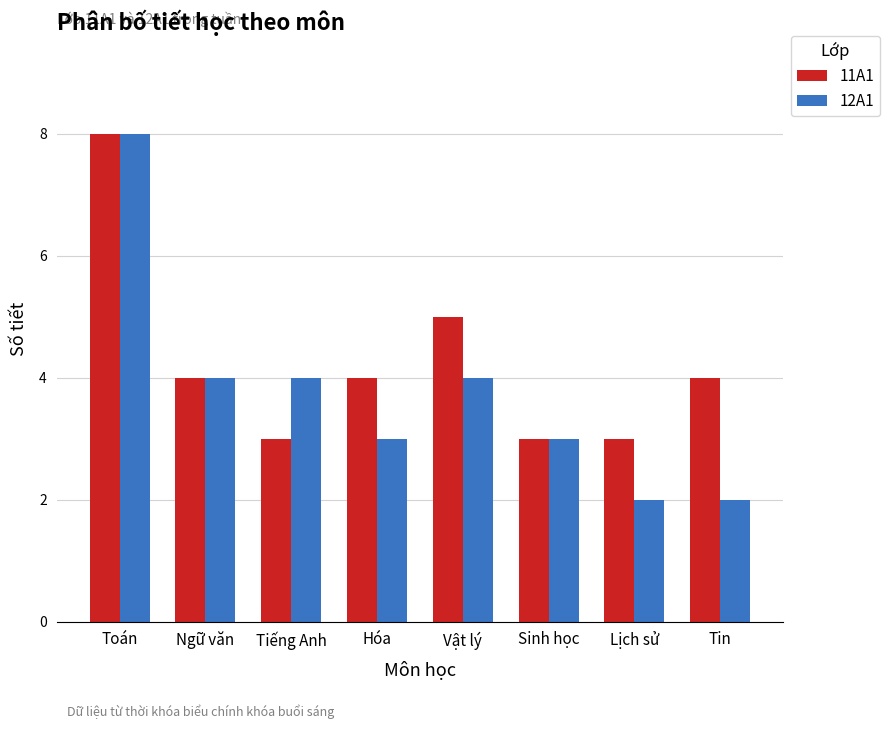

What is the total value across all series at Ngữ văn?

8